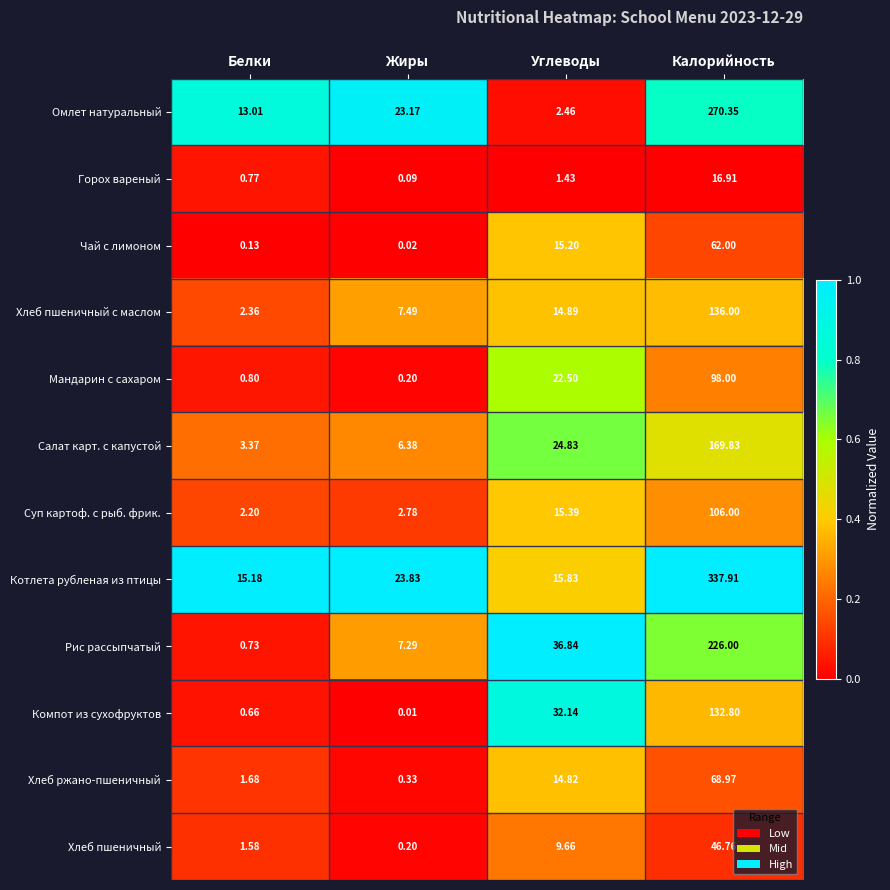

Rank the series by their maximum value, from highest to lowest.

Котлета рубленая из птицы, Омлет натуральный, Рис рассыпчатый, Салат карт. с капустой, Хлеб пшеничный с маслом, Компот из сухофруктов, Суп картоф. с рыб. фрик., Мандарин с сахаром, Хлеб ржано-пшеничный, Чай с лимоном, Хлеб пшеничный, Горох вареный